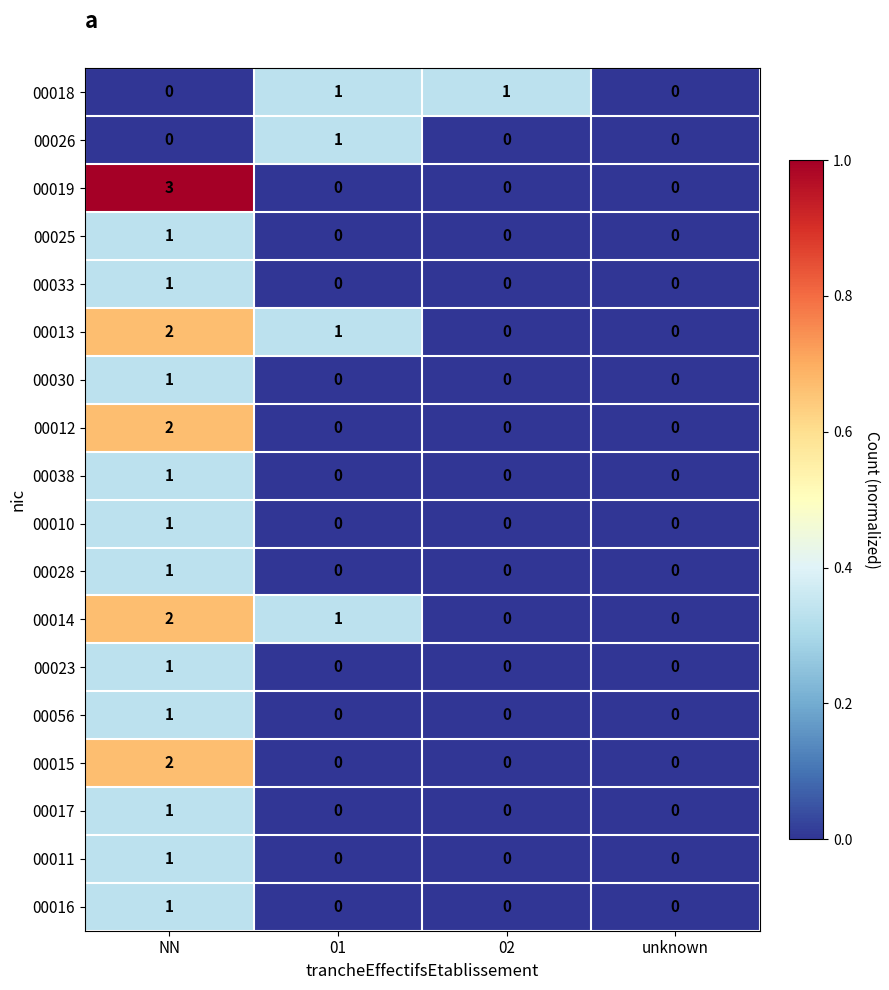

What is the difference between the highest and lowest values at 02?

1